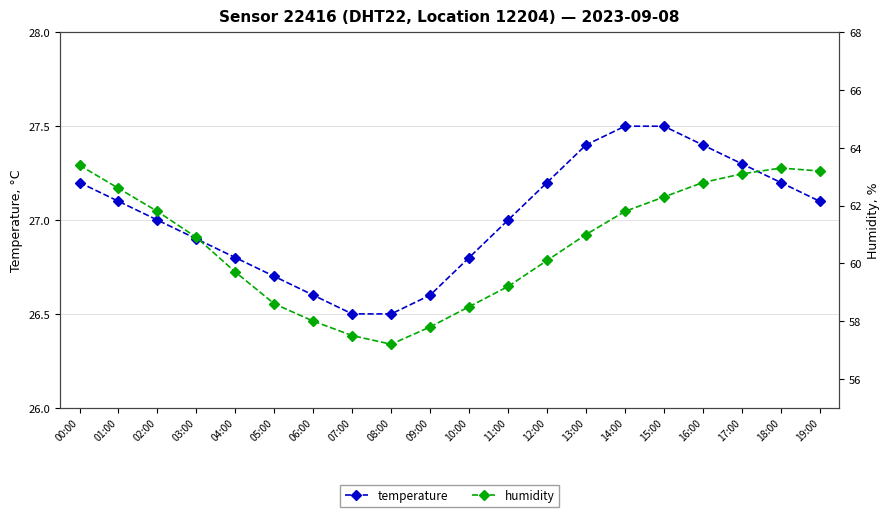

Does the chart display data point markers on the line(s)?

Yes